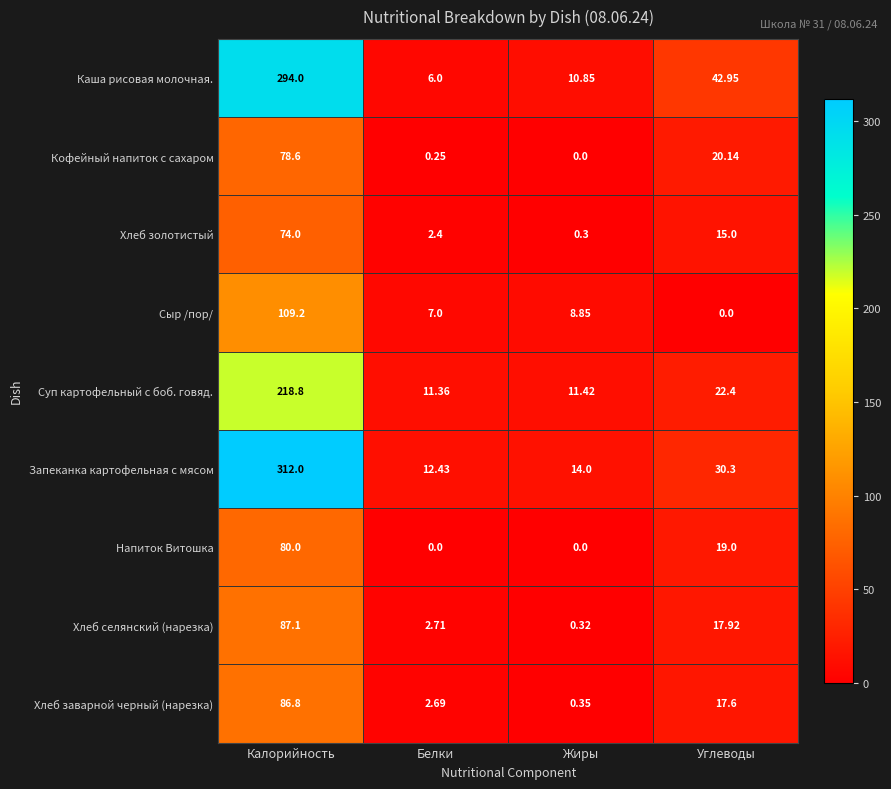

Which category has the highest value across all series?

Калорийность